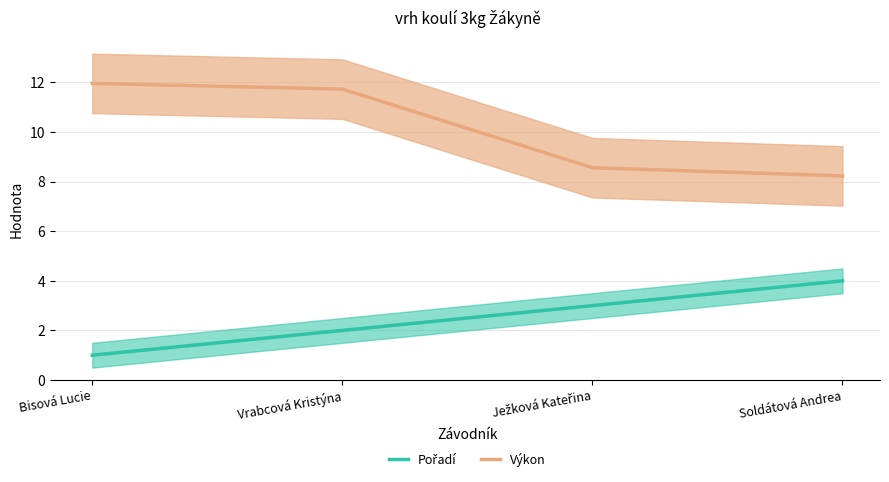

What is the highest value of the Pořadí series?

4.0